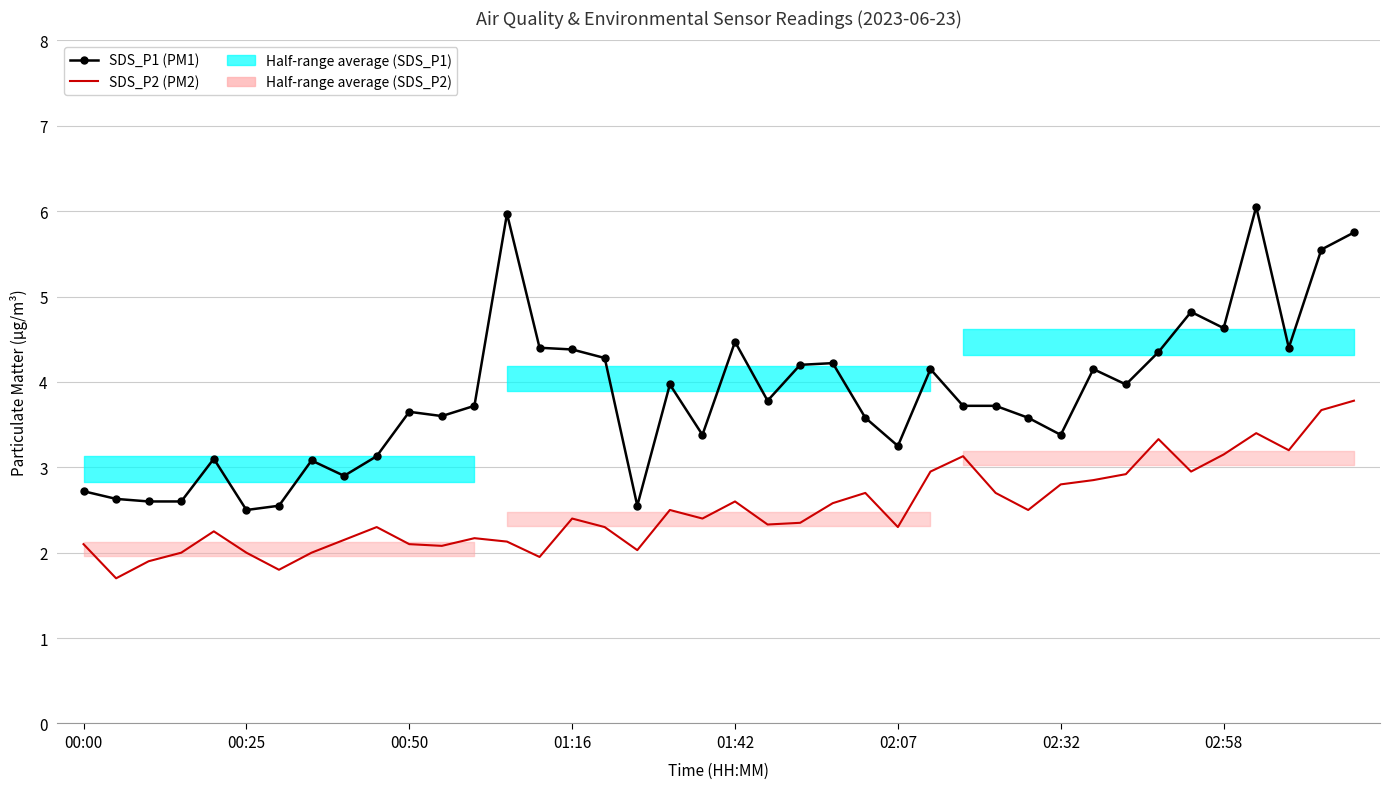

Is it true that SDS_P1 (PM1) equals 1.2 at 32?

False